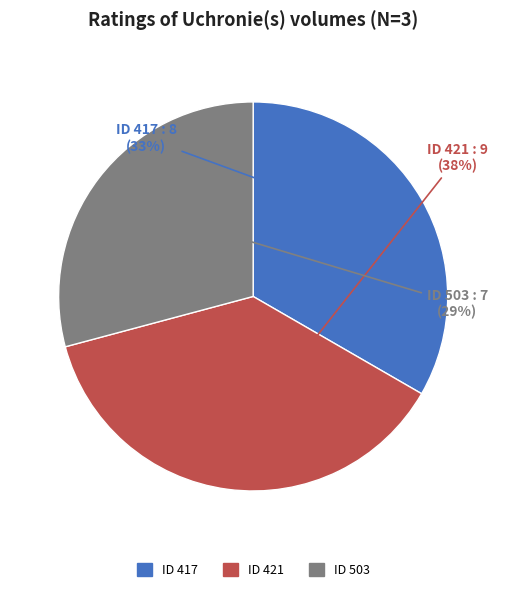

To the nearest percent, what is the average slice percentage?

33%